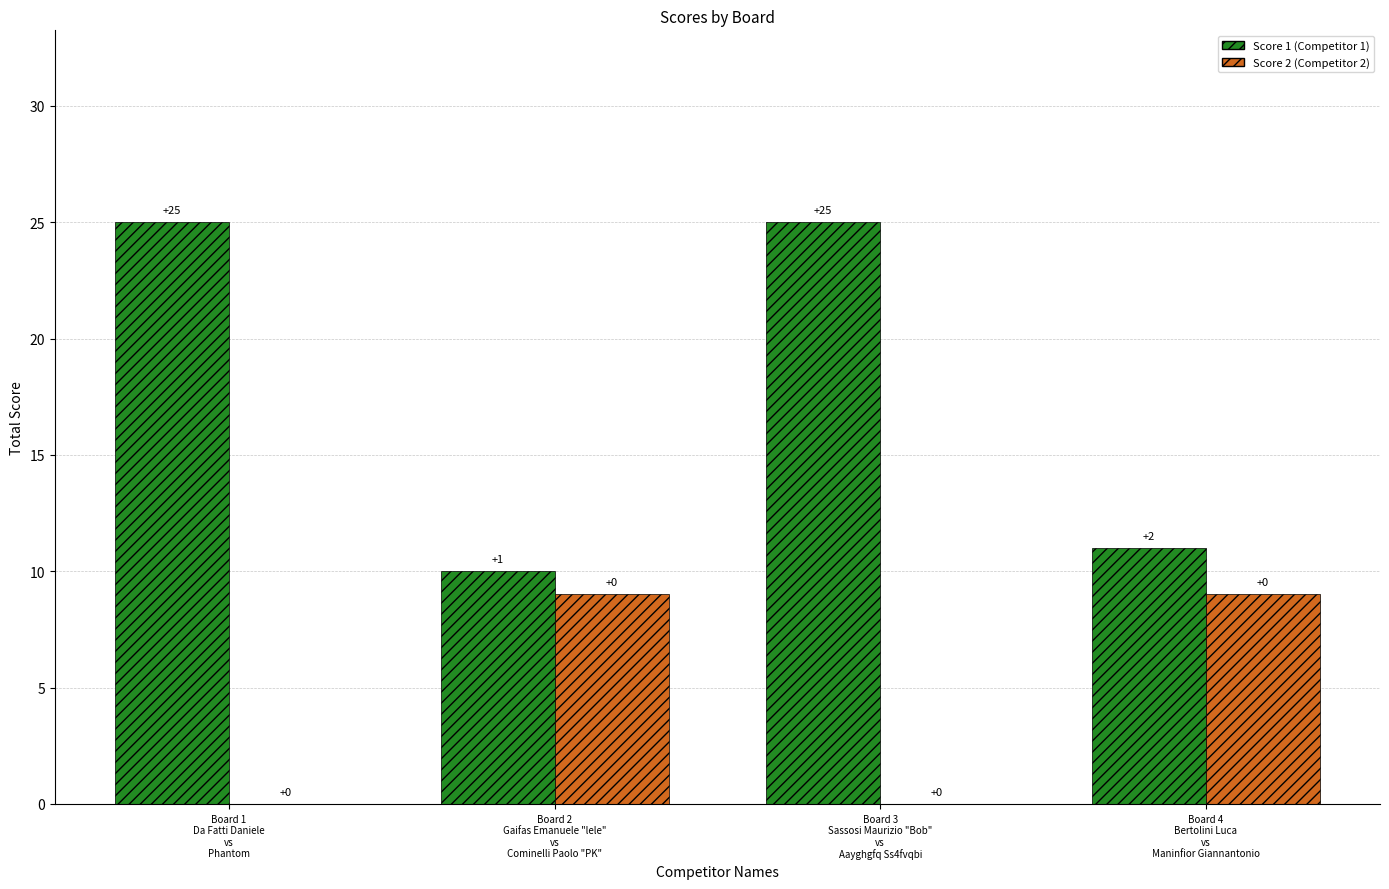

What is the greatest value displayed?

25